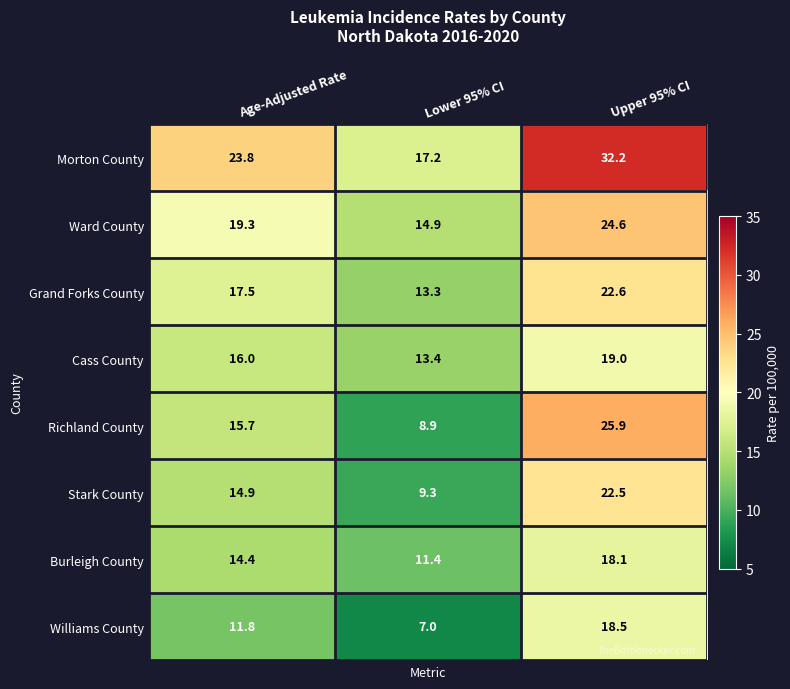

Which series has the widest spread of values?

Richland County